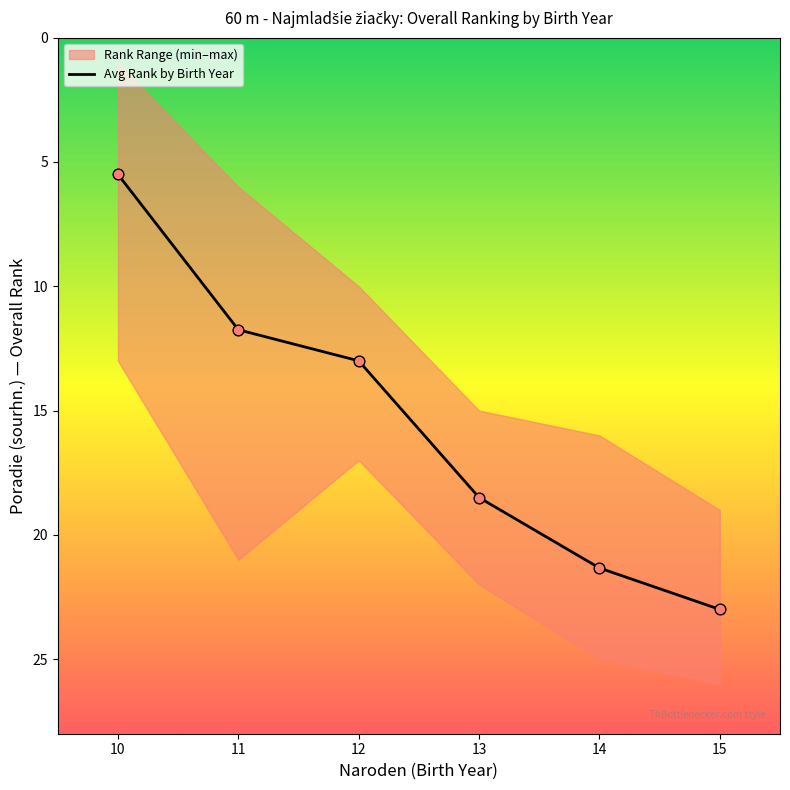

Which has a higher value, 15 or 10?

15